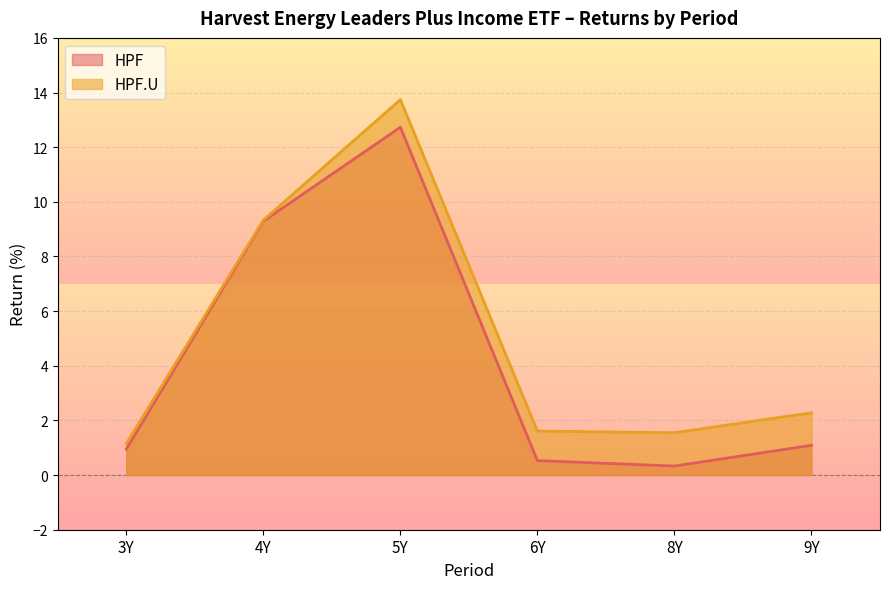

Which label corresponds to the smallest value in the chart?

8Y